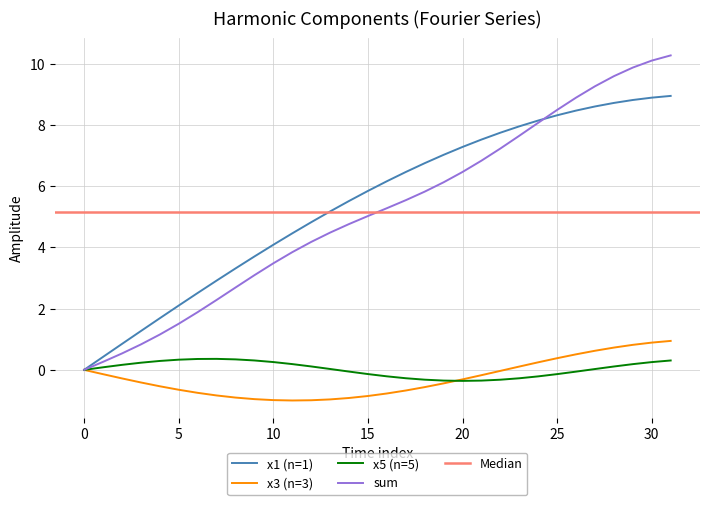

Between 6 and 15, which series saw the biggest shift?

x1